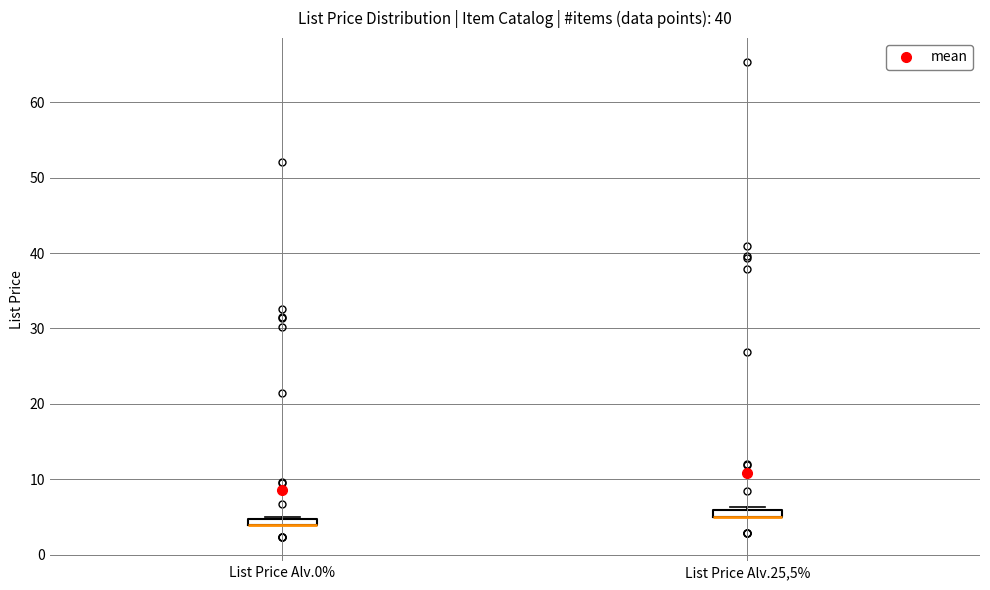

Where is the lower edge of the box for List Price Alv.25,5% on the y-axis? The values are not printed on the chart, so give them approximately, as read against the axis.

5